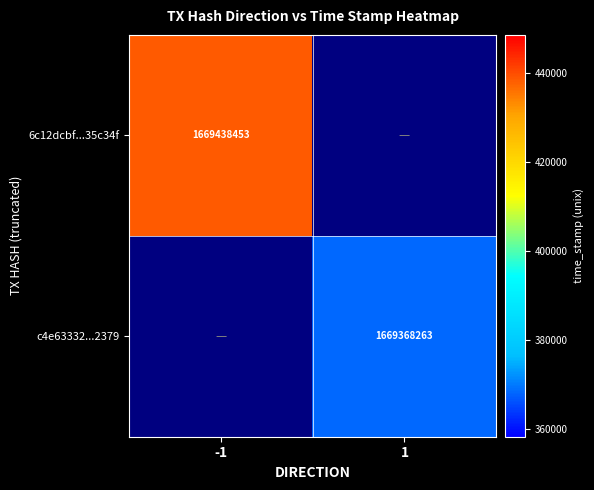

The 6c12dcbf...35c34f series shows 1669438453 at -1. True or false?

True